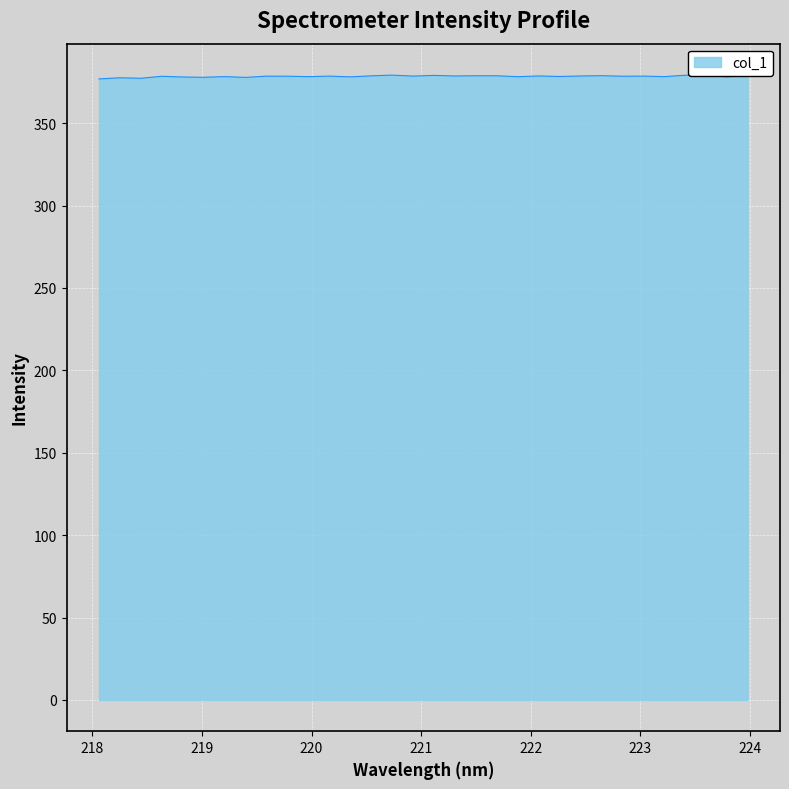

How many interior local valleys (lower than both neighbors) does the data have?

12